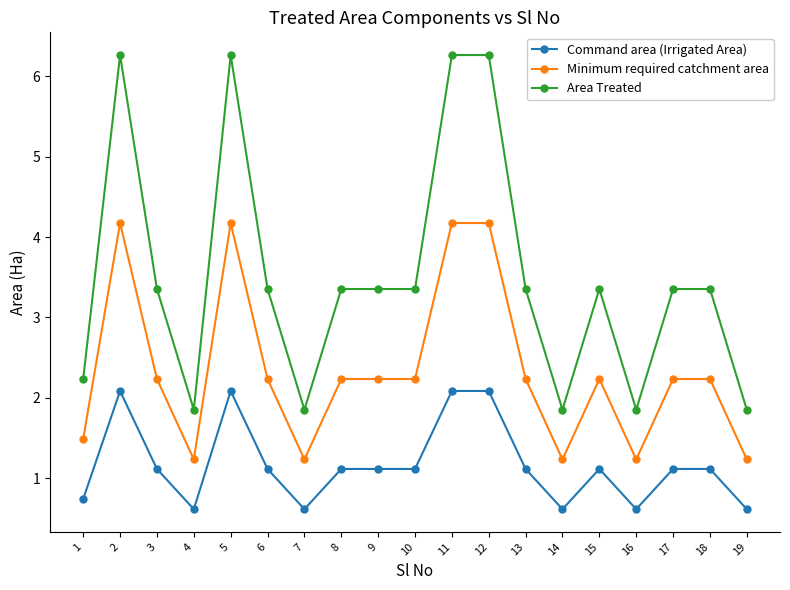

What is the minimum value for Area Treated?

1.9